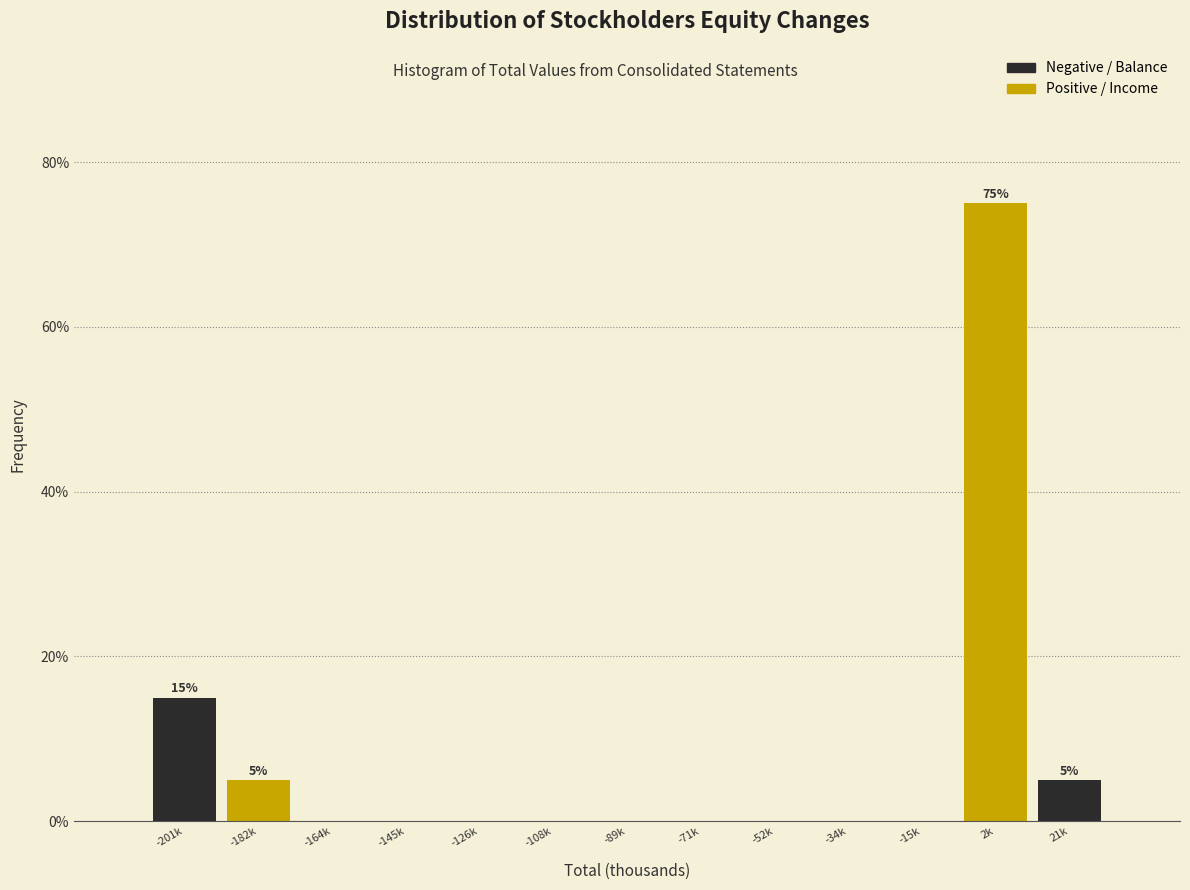

Reading right to left, what are all the values shown in this chart?

21k=5	2k=75	-15k=0	-34k=0	-52k=0	-71k=0	-89k=0	-108k=0	-126k=0	-145k=0	-164k=0	-182k=5	-201k=15